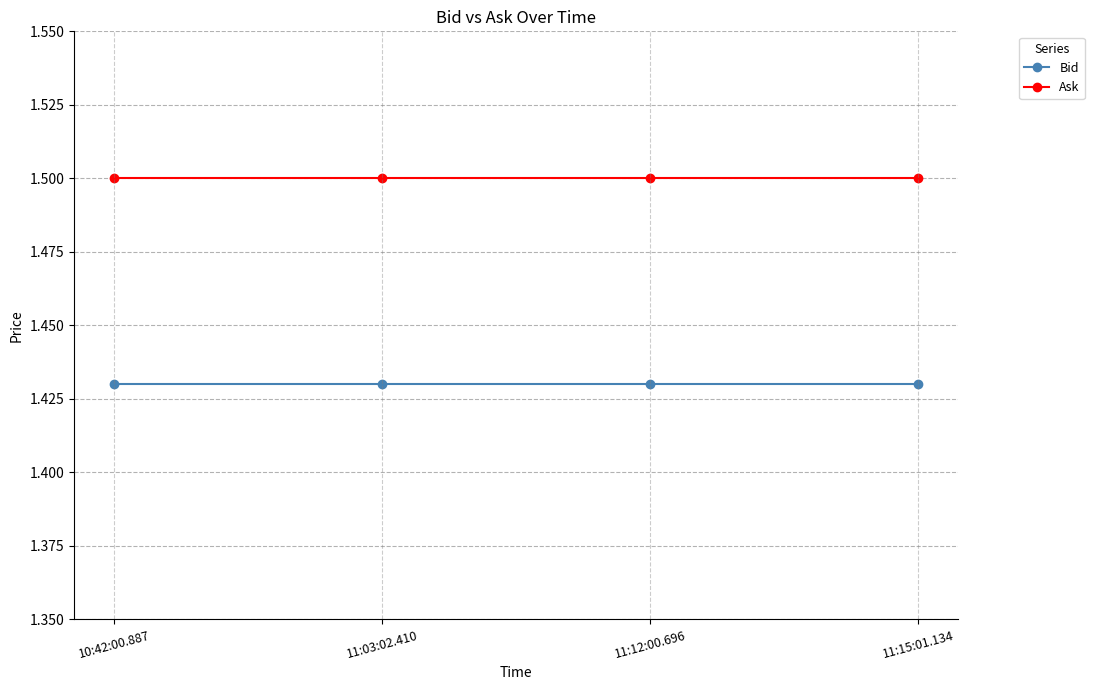

True or false: Bid and Ask cross at least once.

False